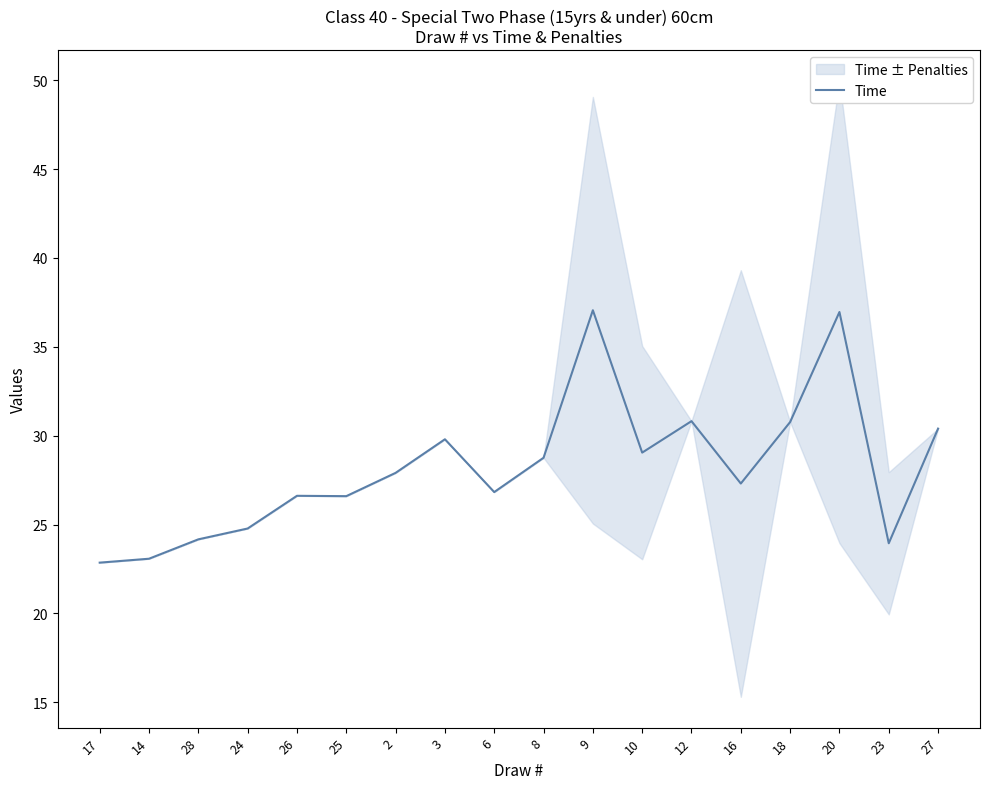

Approximately how many times larger is the value at 8 compared to 2?

1.0